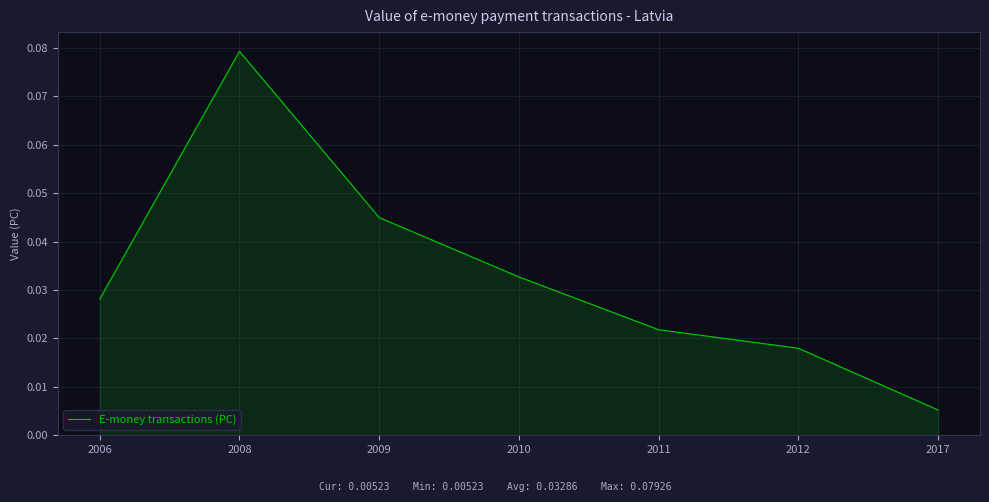

True or false: the data has more than 0 interior local peaks.

True